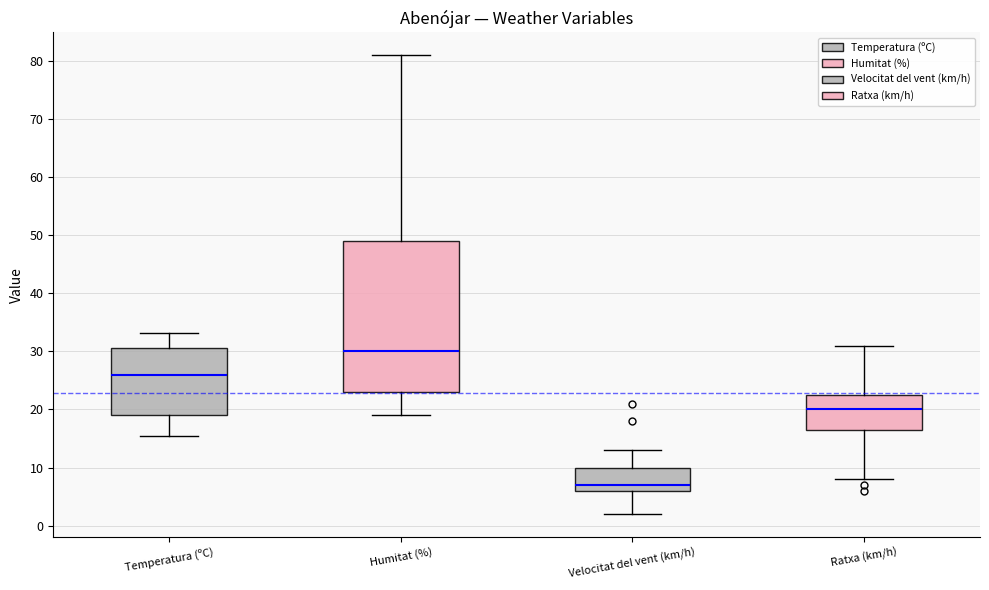

Which box is the tallest, from its lower edge to its upper edge?

Humitat (%)